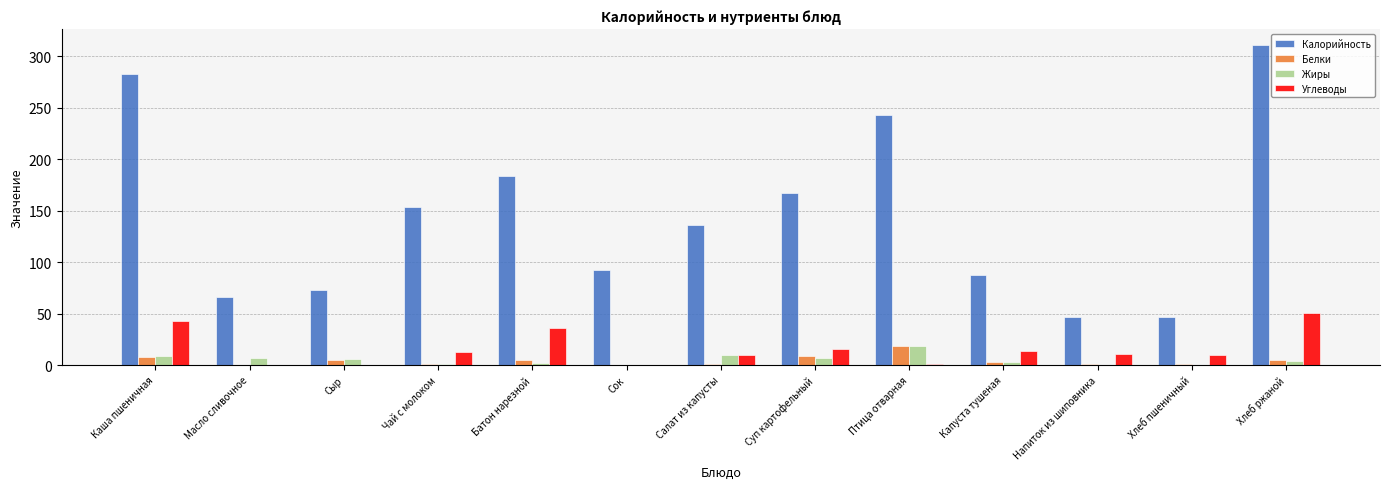

At which label is Калорийность closest to 178?

Батон нарезной